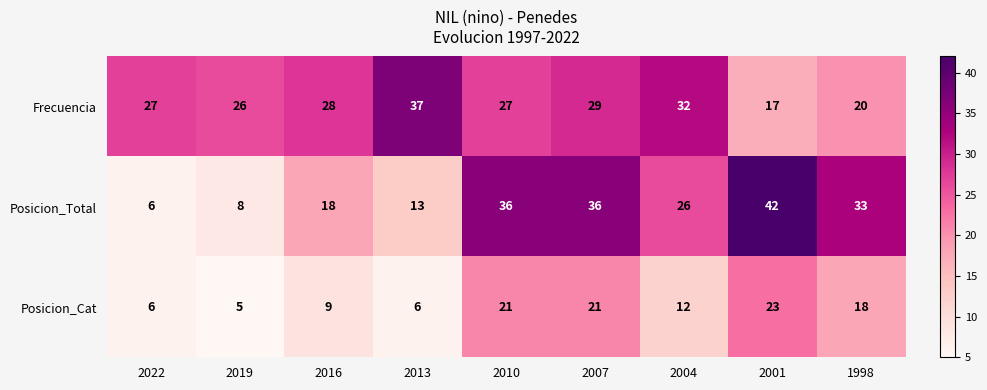

What is the average value of the Frecuencia series?

27